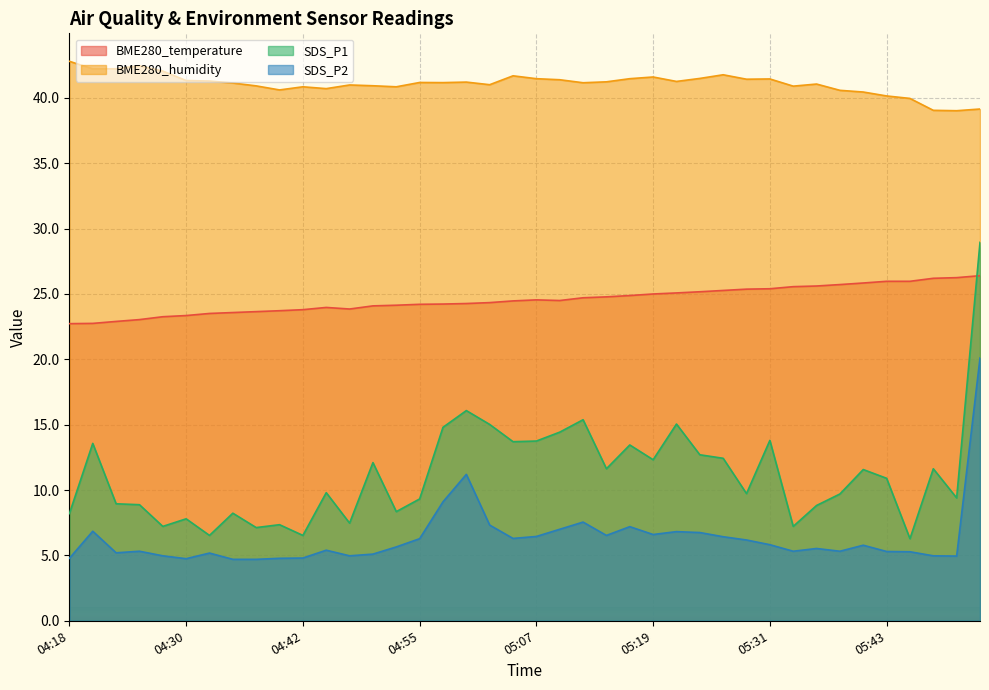

At which label does BME280_temperature first exceed 24?

04:50